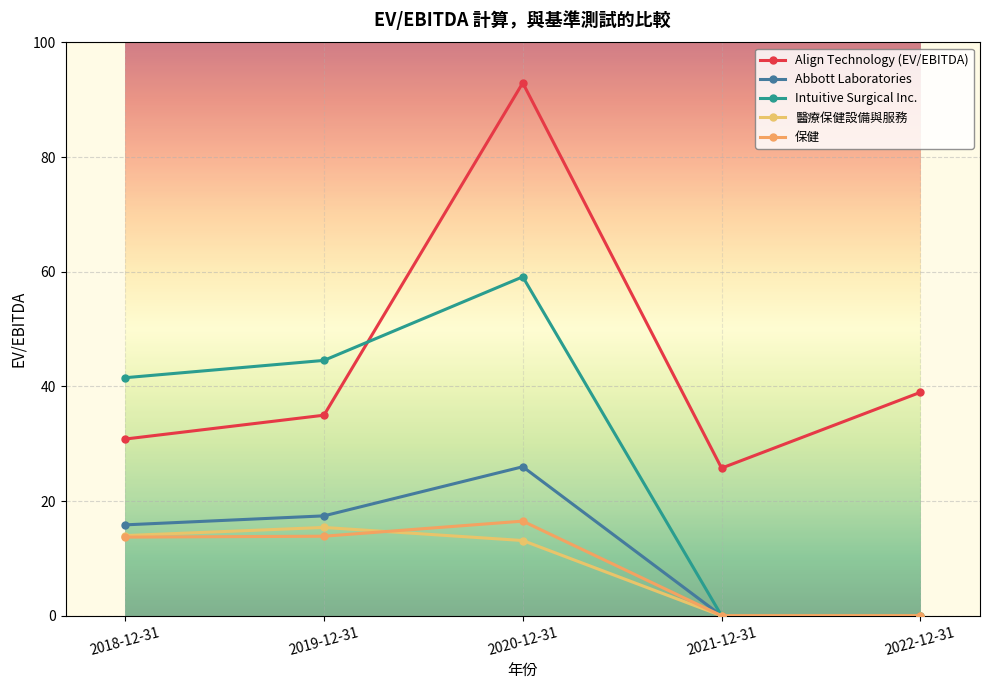

Which series ends up on top after the final intersection of Align Technology (EV/EBITDA) and Intuitive Surgical Inc.?

Align Technology (EV/EBITDA)